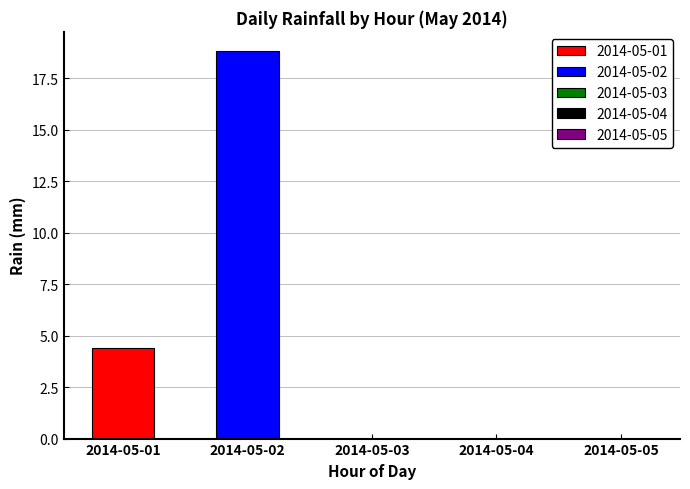

Which series has the widest spread of values?

2014-05-01